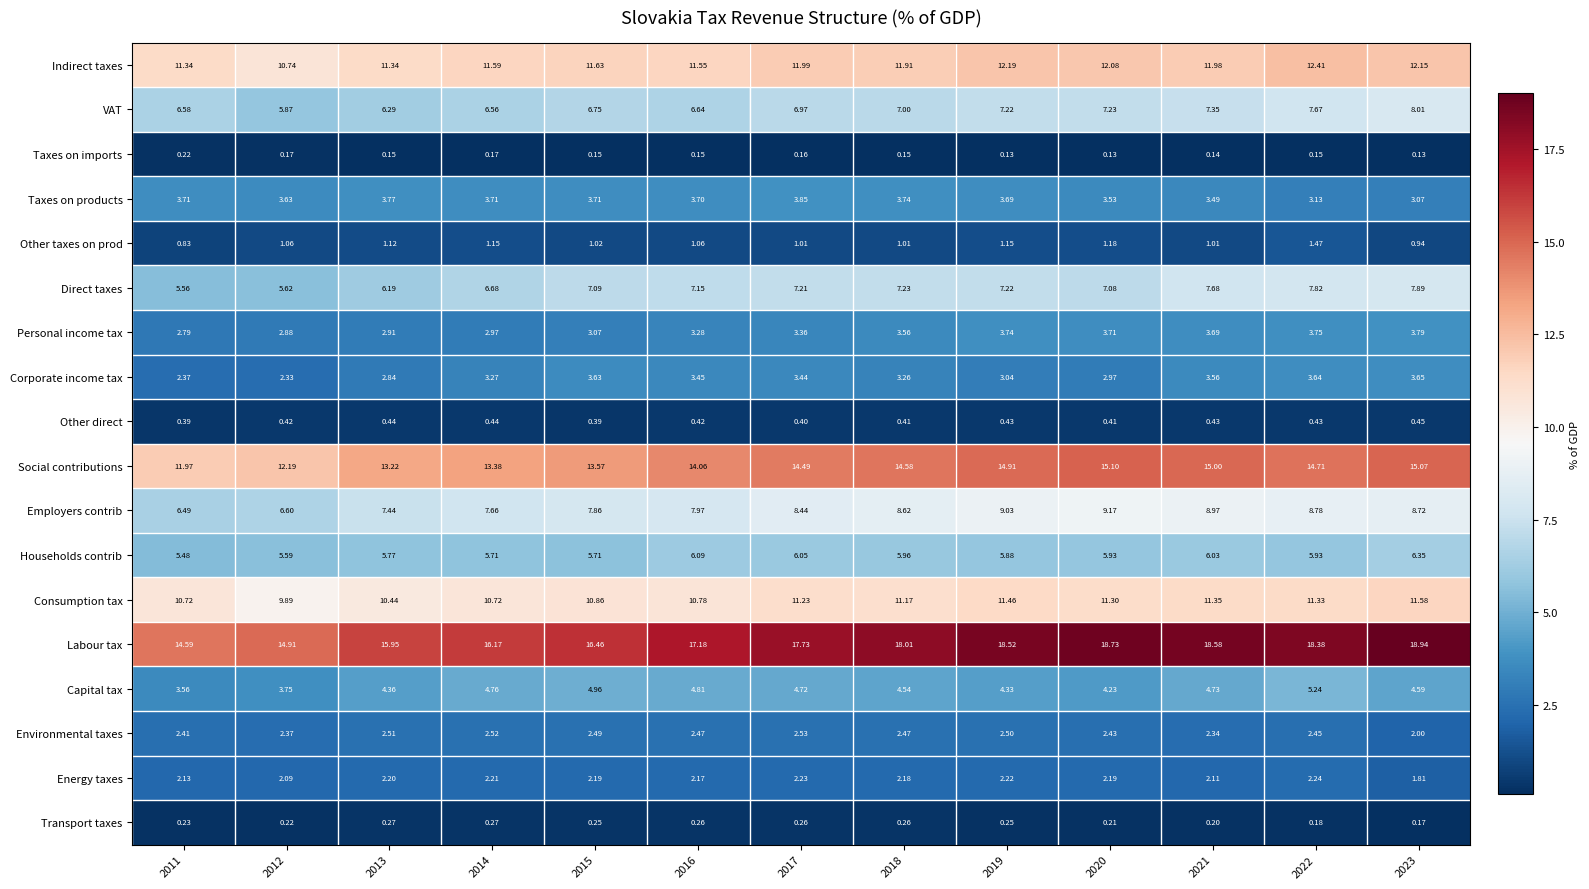

Which series has the widest spread of values?

Labour tax